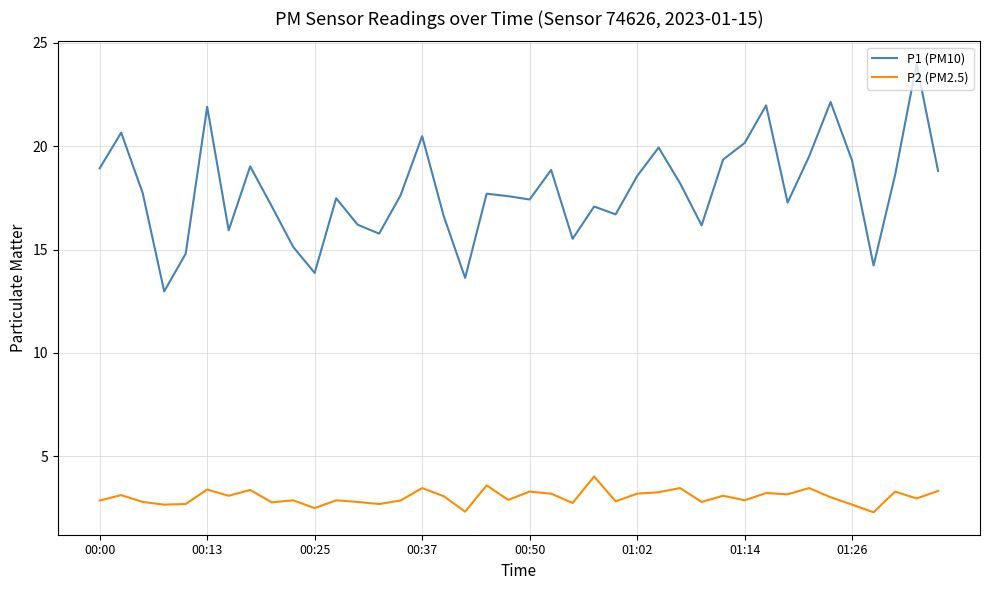

What is the greatest value displayed?

24.0